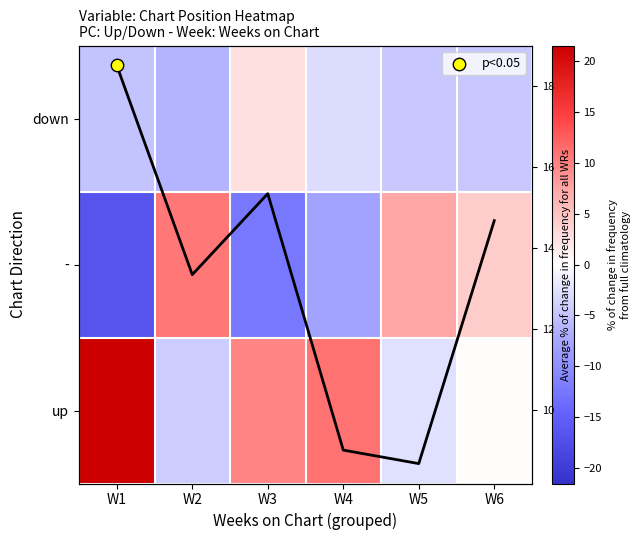

How many values in down are below zero?

5